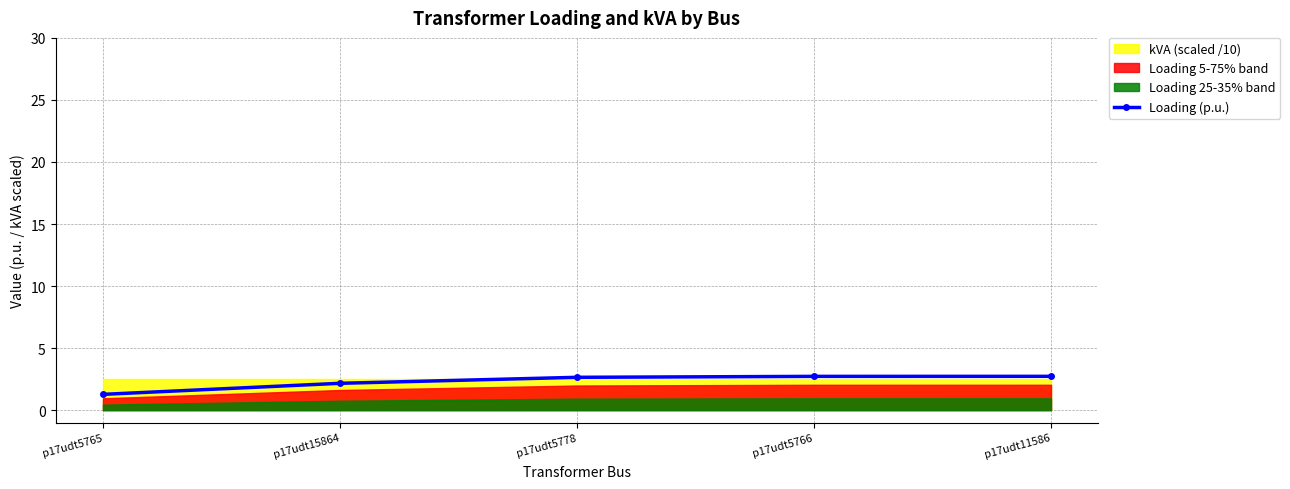

Approximately how many times larger is the value at p17udt5778 compared to p17udt11586?

1.0